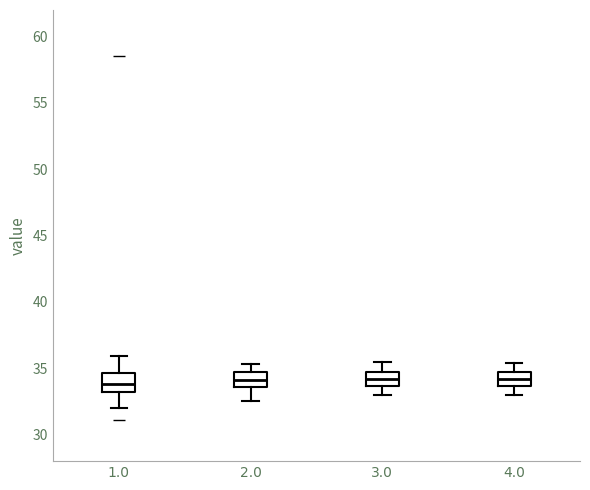

Where is the upper edge of the box at x = 4.0 on the y-axis? The values are not printed on the chart, so give them approximately, as read against the axis.

34.5